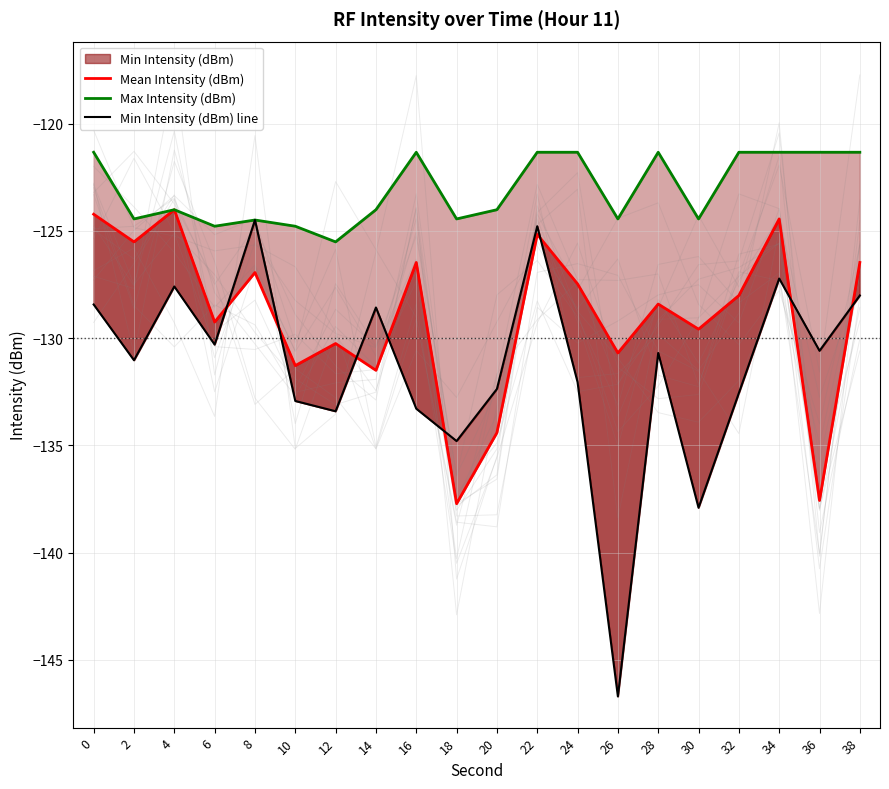

Reading left to right, extract all data points from this chart.

Mean Intensity (dBm): -124.2	-125.5	-124.0	-129.2	-126.9	-131.3	-130.2	-131.5	-126.5	-137.7	-134.4	-125.2	-127.5	-130.7	-128.4	-129.6	-128.0	-124.4	-137.6	-126.5
Max Intensity (dBm): -121.3	-124.4	-124.0	-124.8	-124.5	-124.8	-125.5	-124.0	-121.3	-124.4	-124.0	-121.3	-121.3	-124.4	-121.3	-124.4	-121.3	-121.3	-121.3	-121.3
Min Intensity (dBm) line: -128.4	-131.0	-127.6	-130.3	-124.5	-132.9	-133.4	-128.6	-133.3	-134.8	-132.4	-124.8	-132.1	-146.7	-130.7	-137.9	-132.6	-127.2	-130.6	-128.0